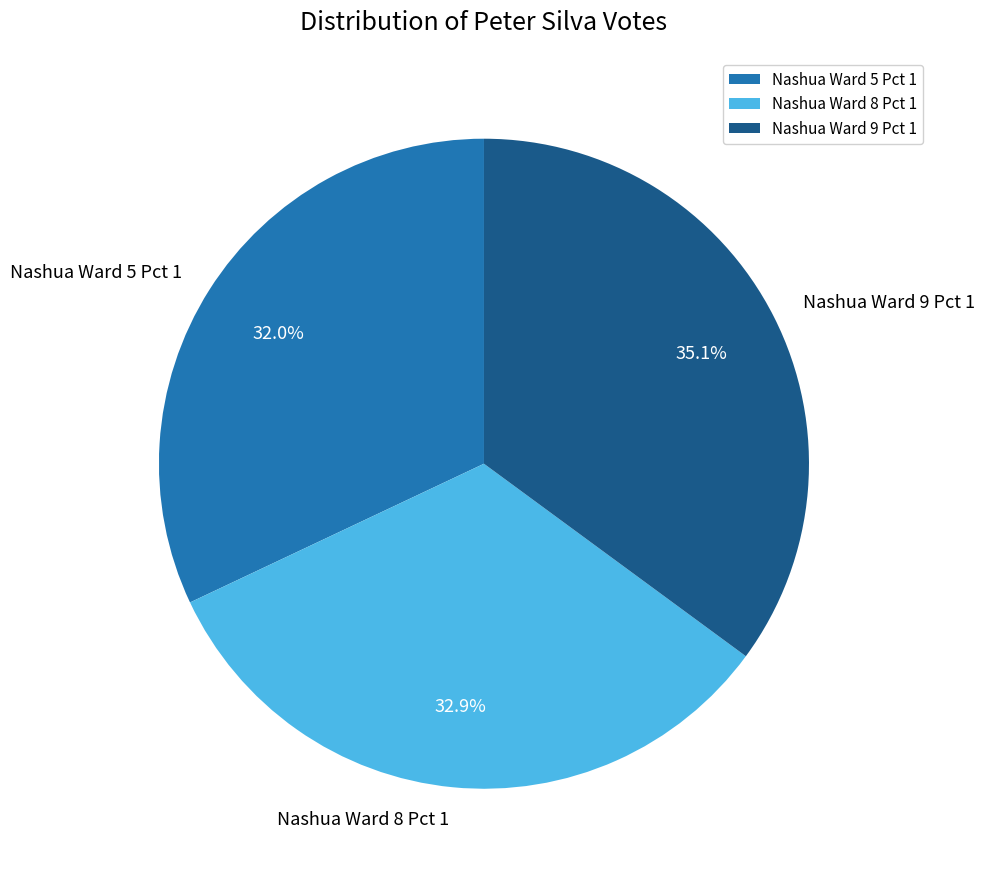

Which category has the biggest portion of the pie?

Nashua Ward 9 Pct 1